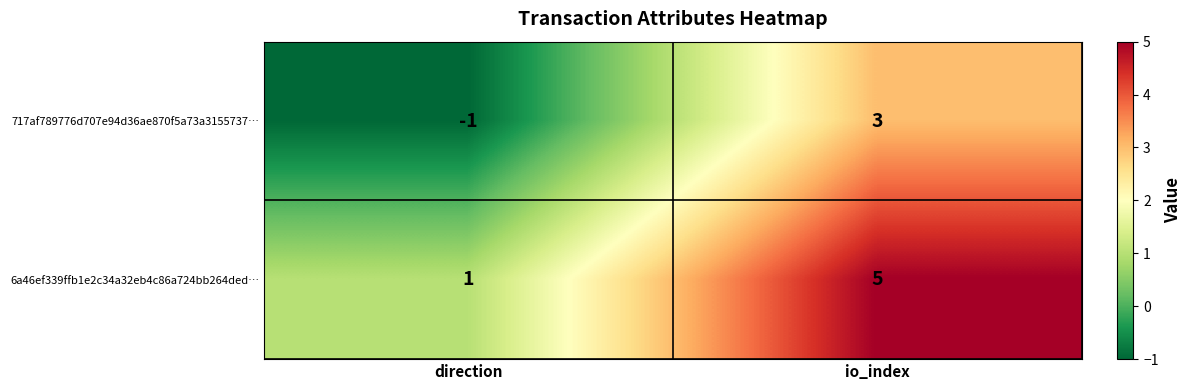

At which category is the sum across all series the highest?

io_index